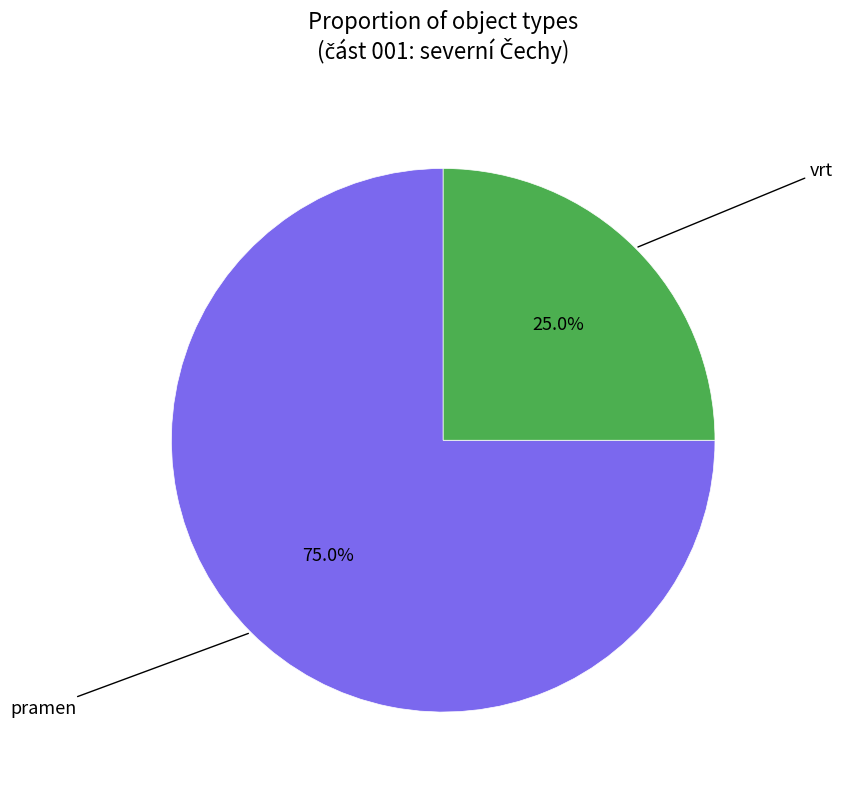

Does any single category account for the majority?

Yes